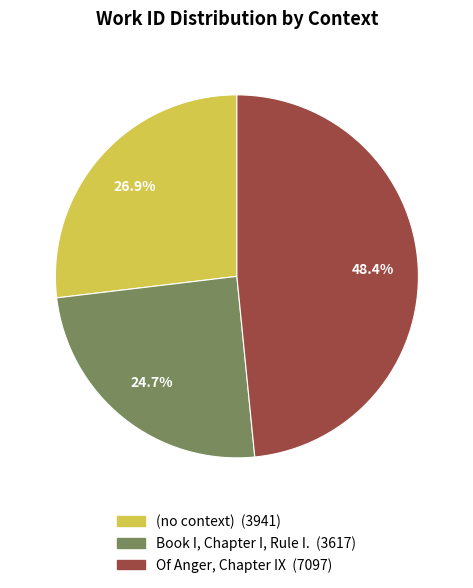

To the nearest percent, what percentage of the pie is (no context)?

27%